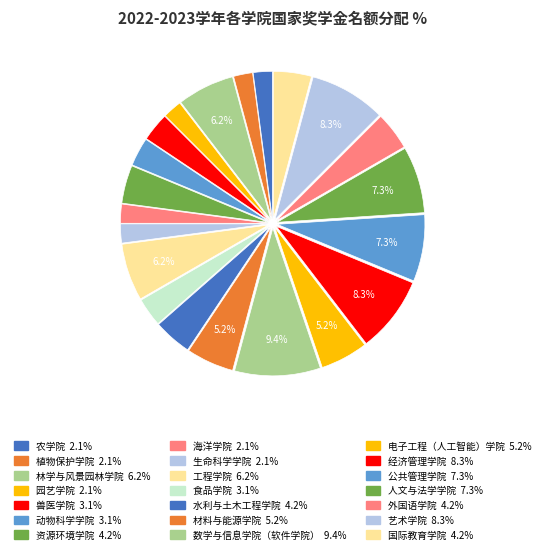

What is the change in value from 生命科学学院 to 工程学院?

+4